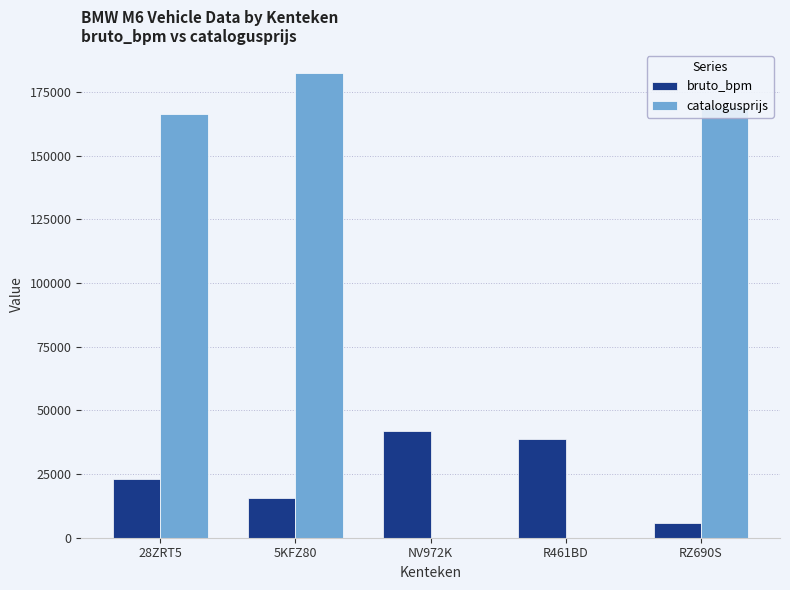

At which label does catalogusprijs reach its peak?

5KFZ80